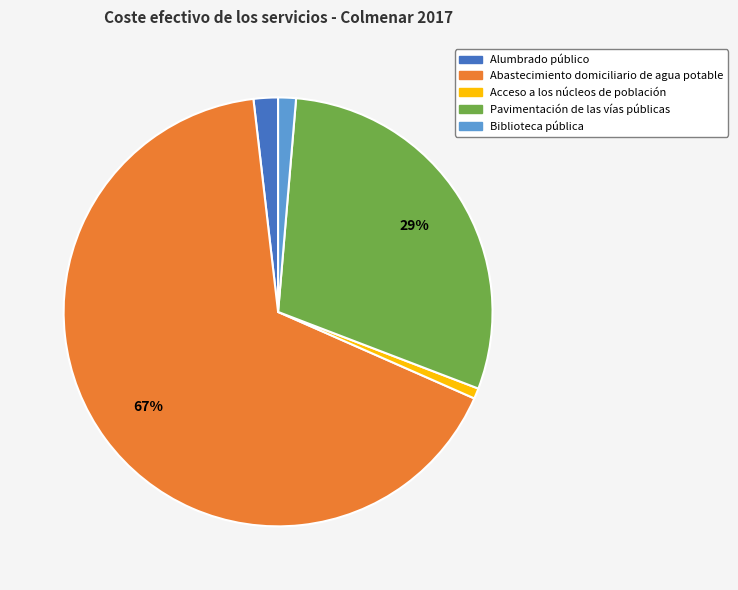

Between Acceso a los núcleos de población and Alumbrado público, which is larger?

Alumbrado público